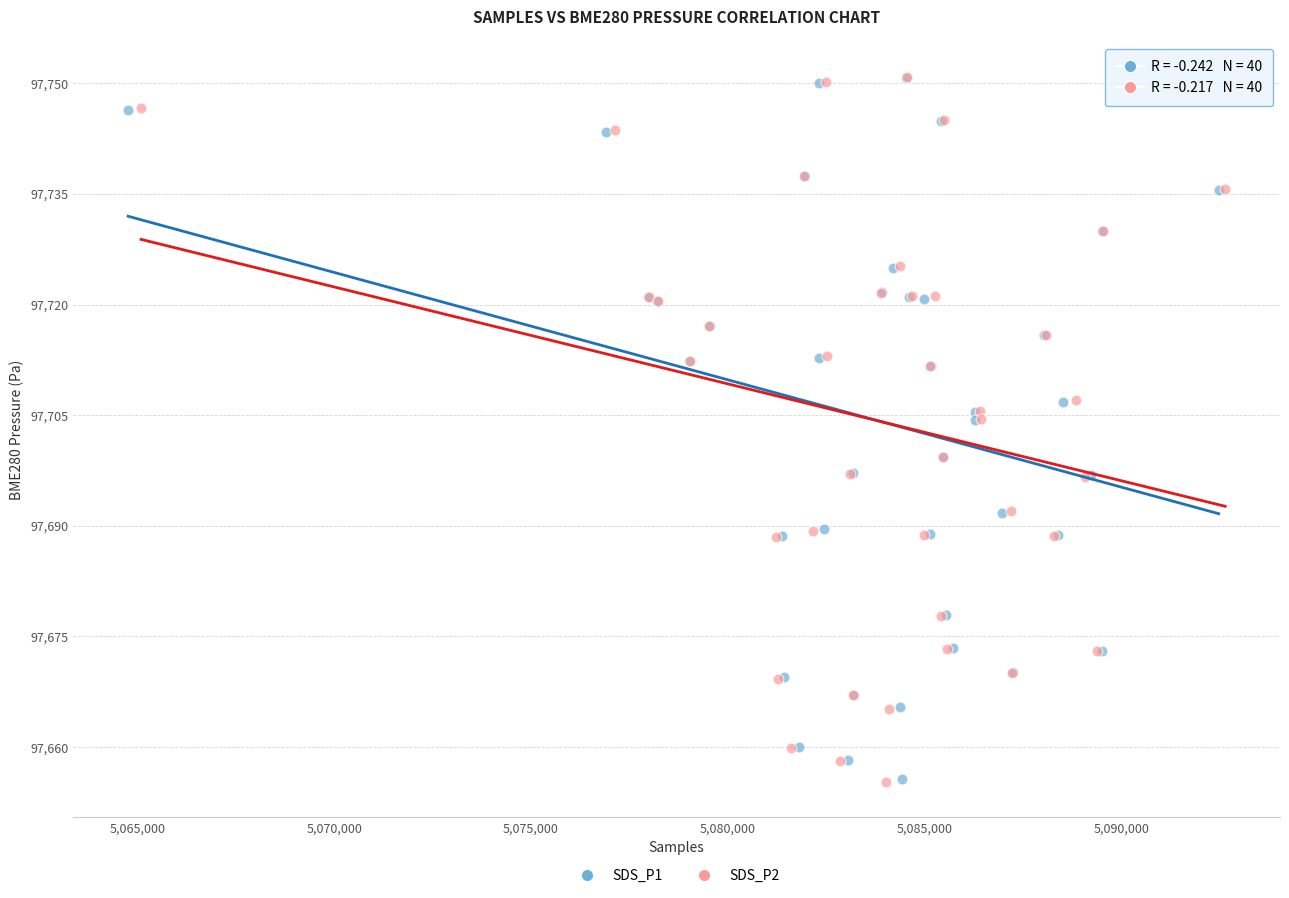

Which series has the largest Y range (max minus min)?

SDS_P2